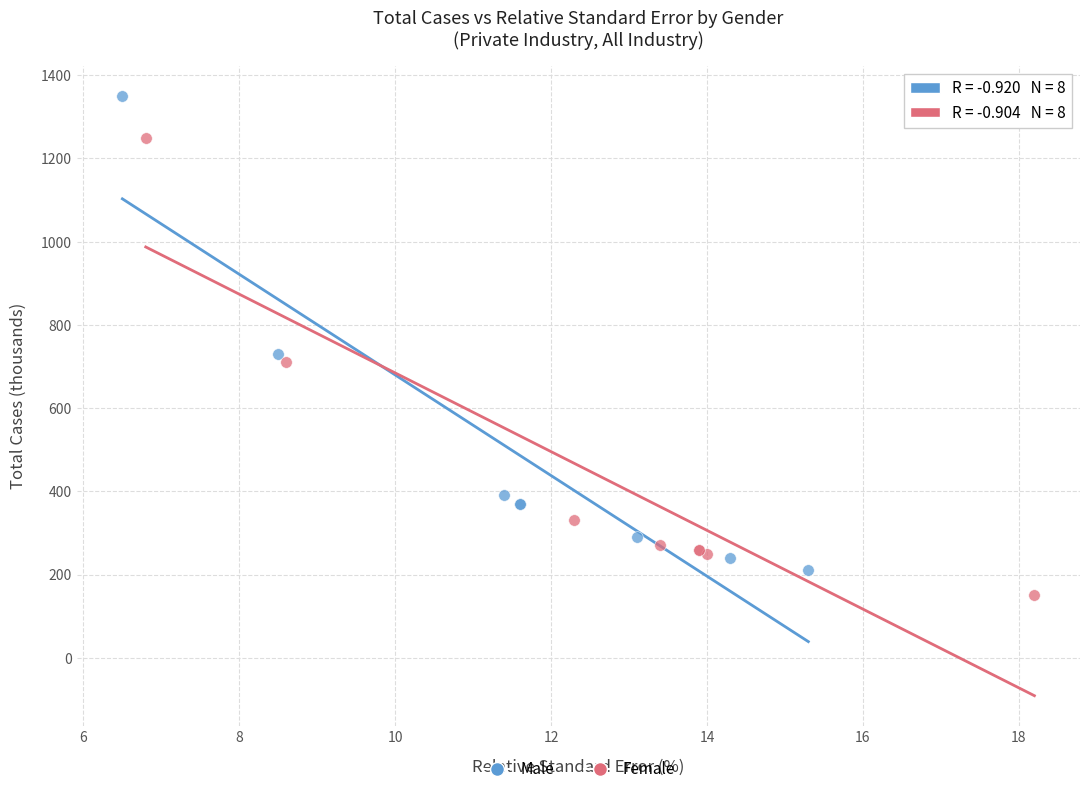

Which series reaches the maximum Y coordinate?

Male